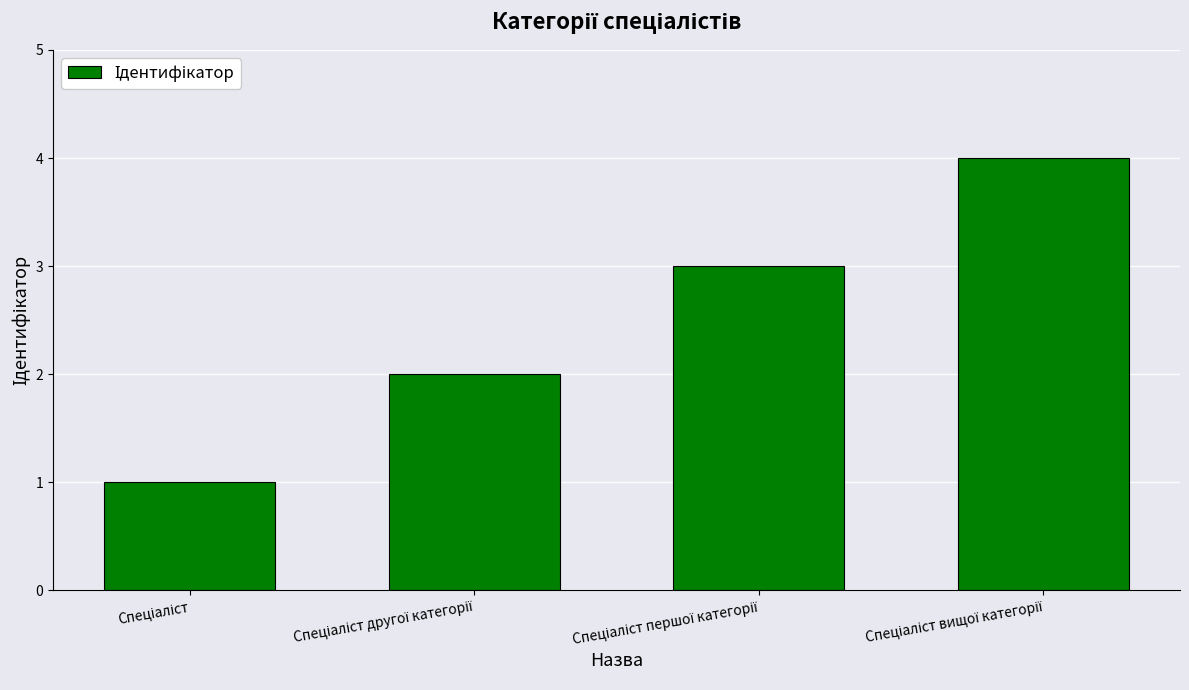

Reading left to right, transcribe all the data shown in this chart.

1	2	3	4